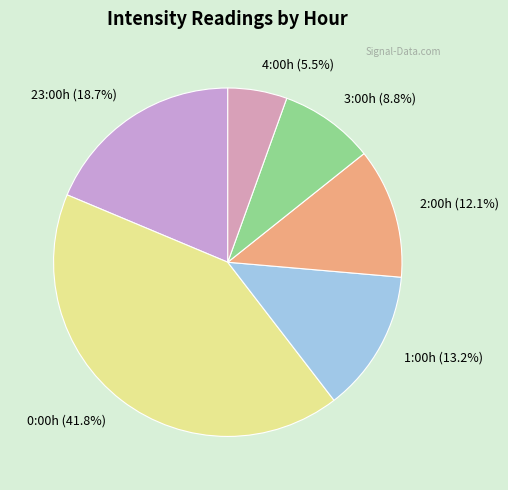

How many segments does this pie chart have?

6